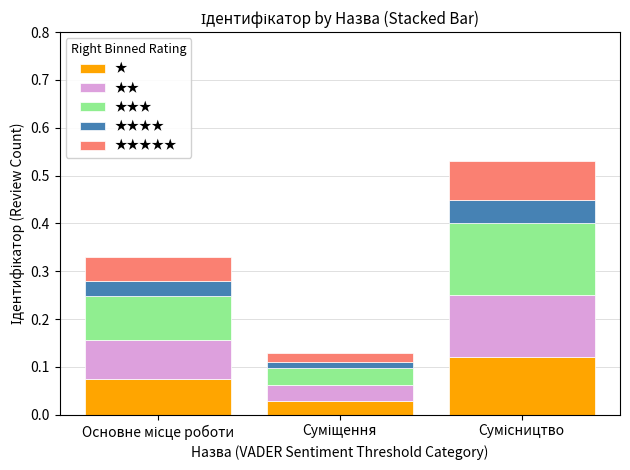

Count the ★ values in the range 0 to 1.

3